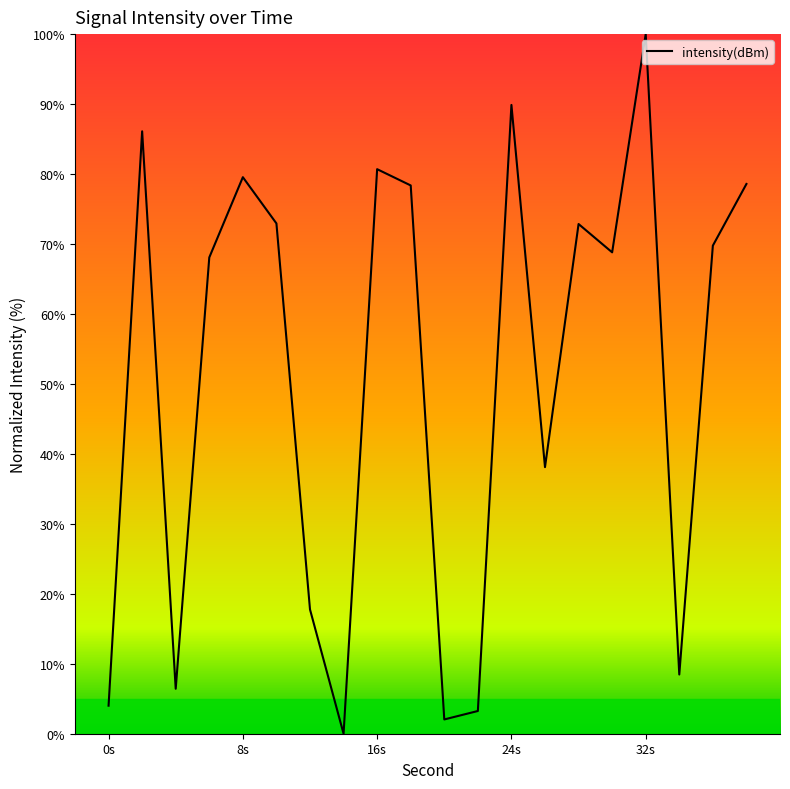

What is the difference between the maximum and minimum values?

100.0